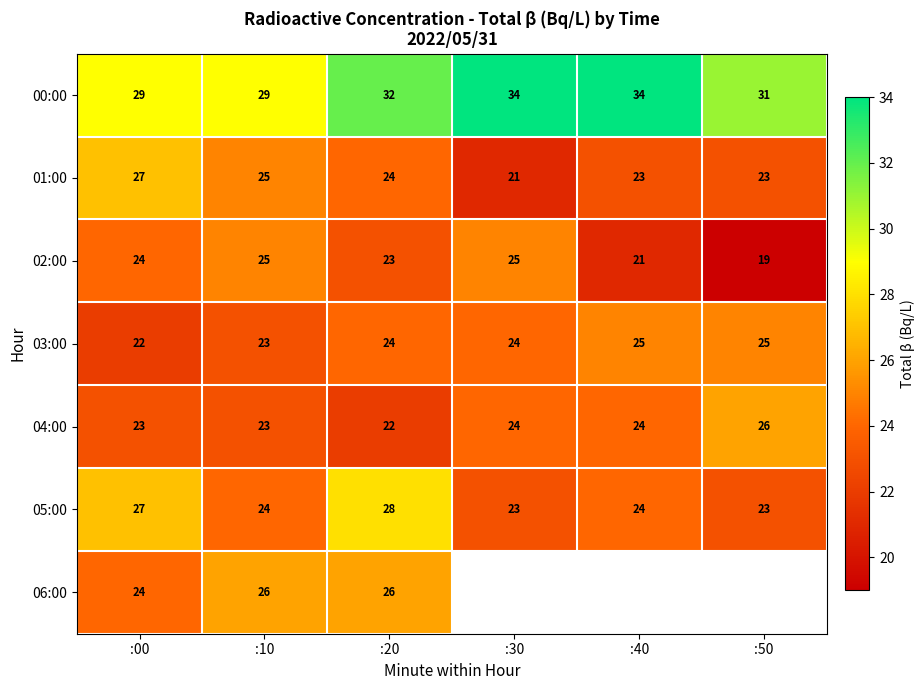

How many series are shown in this chart?

7